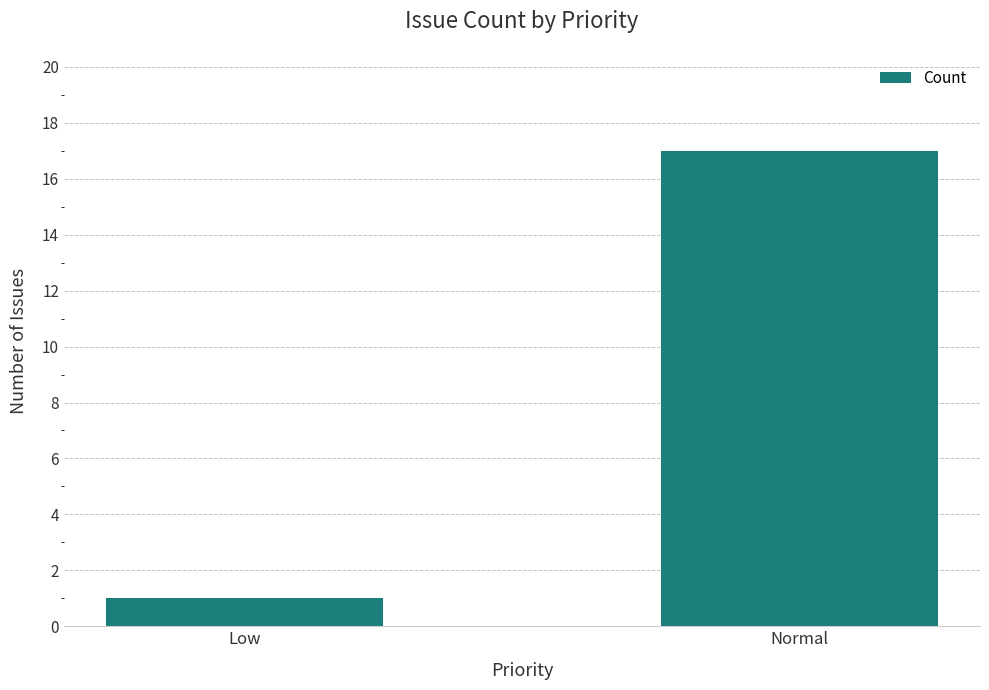

Reading left to right, transcribe all the data shown in this chart.

Low=1	Normal=17